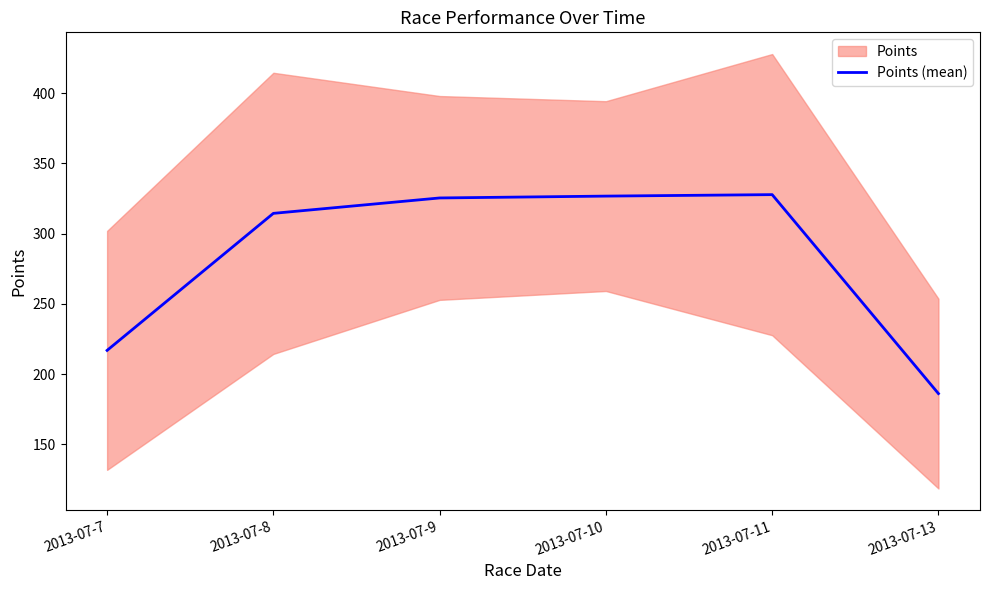

How many categories are shown in the chart?

6